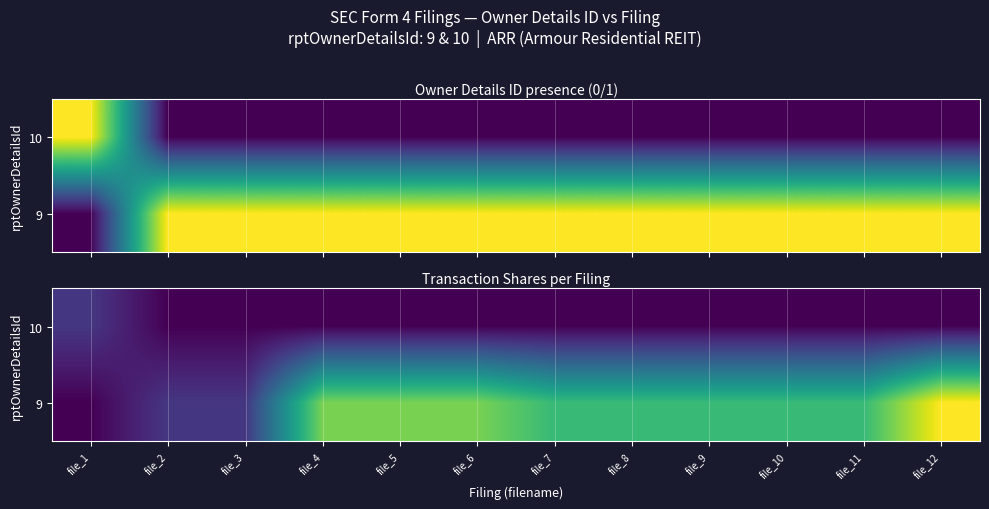

Which series changed the most between file_4 and file_9?

9